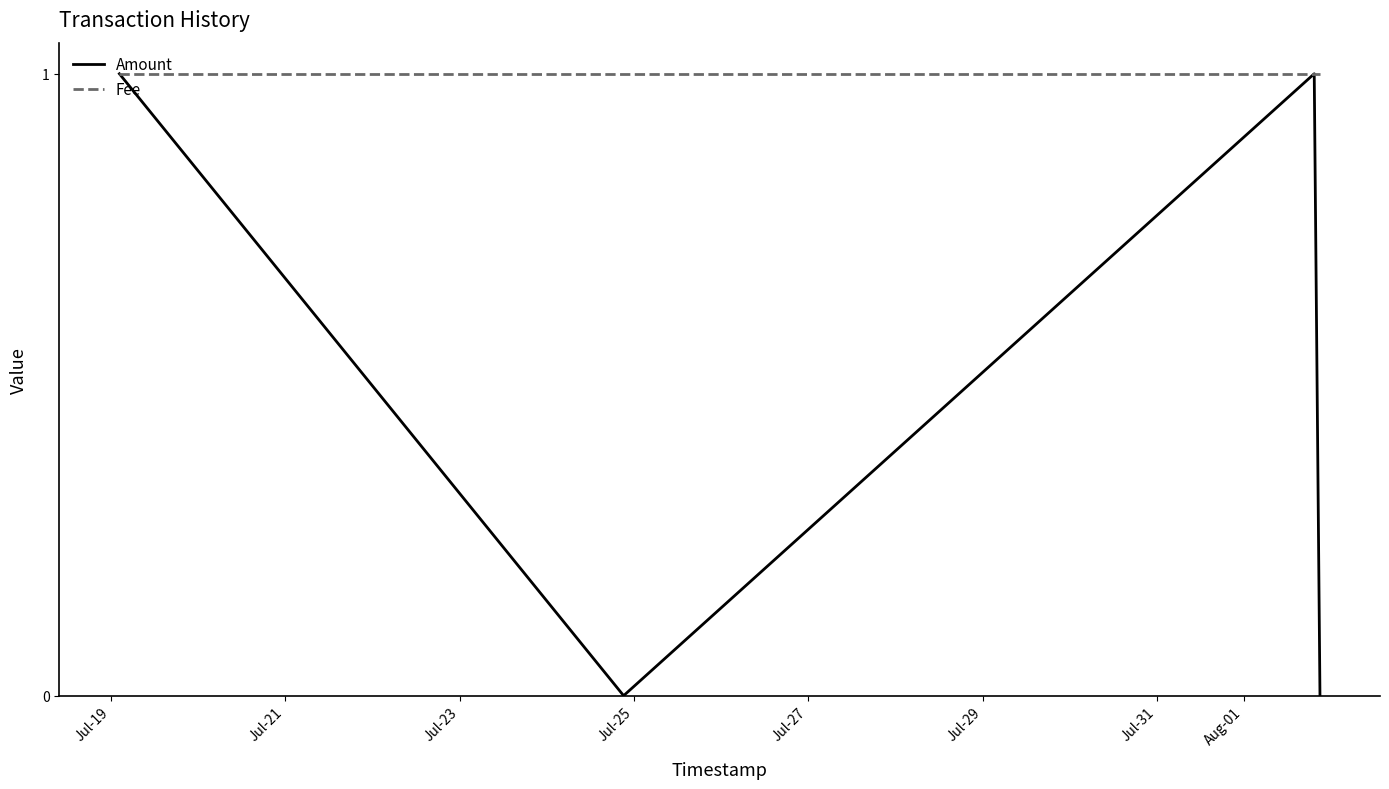

Reading left to right, what are all the values shown in this chart?

Amount: 1	0	1	0
Fee: 1	1	1	1